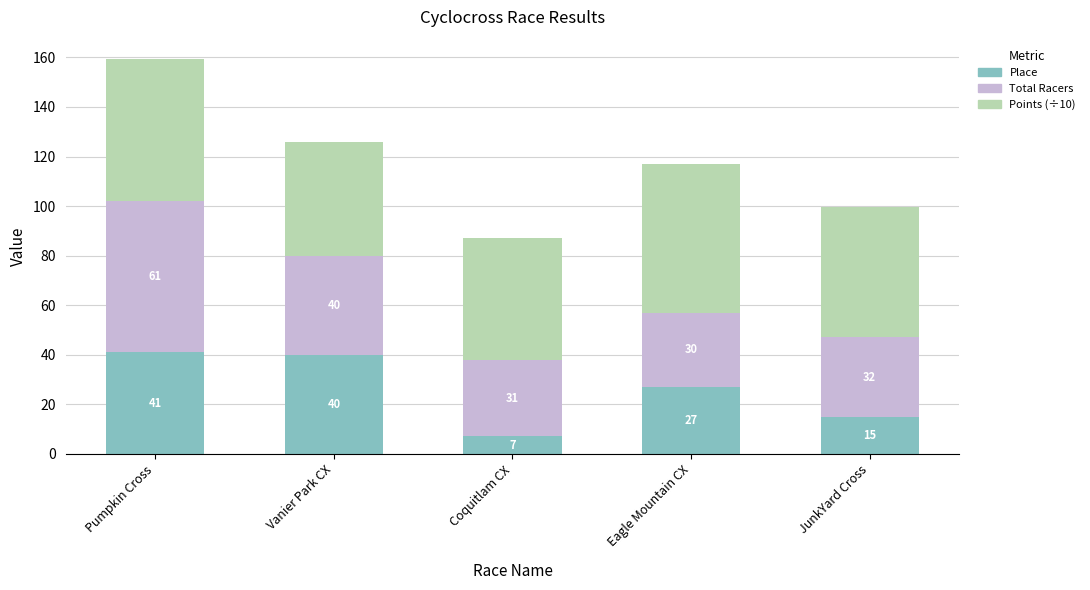

At which category is the sum across all series the highest?

Pumpkin Cross